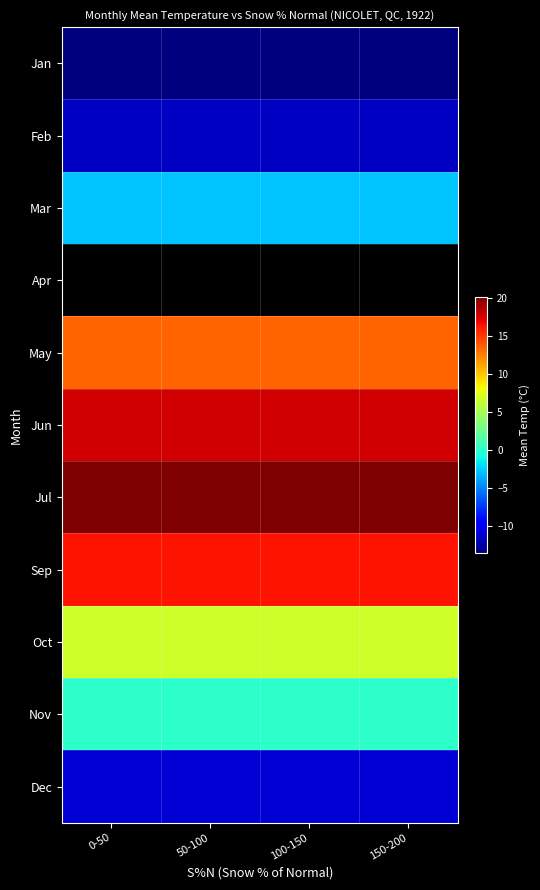

How many distinct data groups are displayed?

11